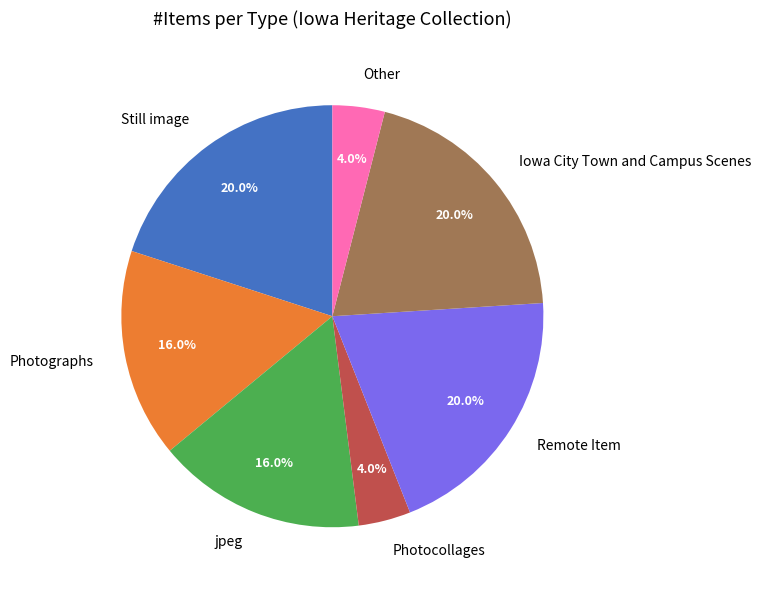

Does Photocollages represent more than half of the total?

No